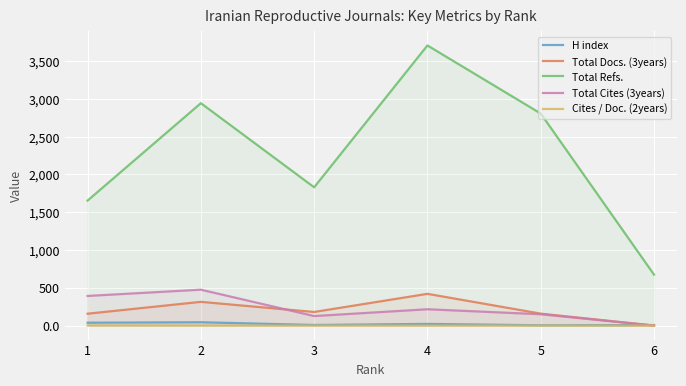

Which category has the lowest value across all series?

6